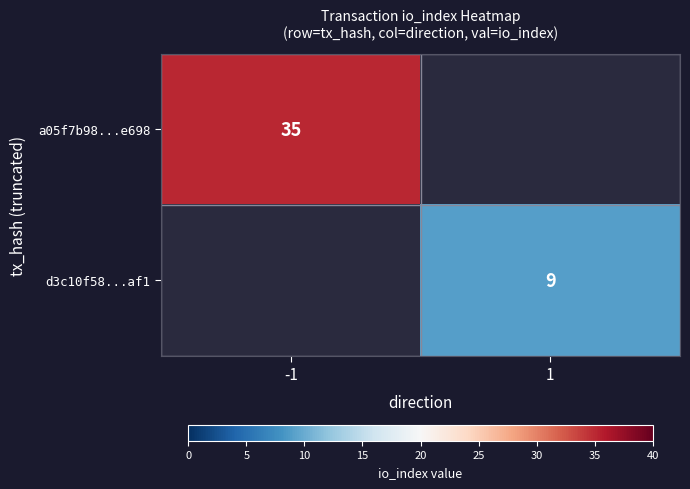

Is it true that a05f7b98...e698 equals 35 at -1?

True